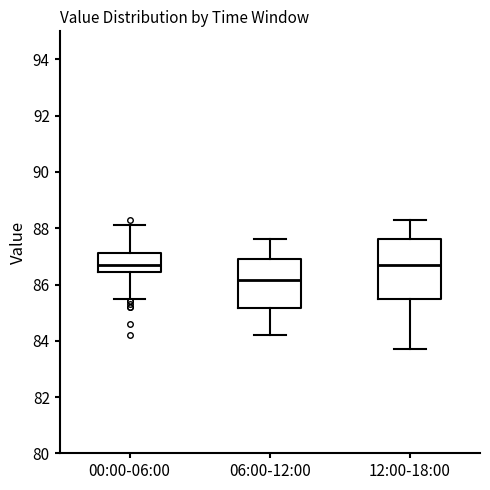

Reading left to right, read every box against the y-axis: the position of its median line, the range the box covers, and the ends of its whiskers. The values are not printed on the chart, so give them approximately, as read against the axis.

00:00-06:00: median 86.8, box 86.4 to 87.2, whiskers 85.6 to 88.2
06:00-12:00: median 86.2, box 85.2 to 87.0, whiskers 84.2 to 87.6
12:00-18:00: median 86.8, box 85.6 to 87.6, whiskers 83.8 to 88.4